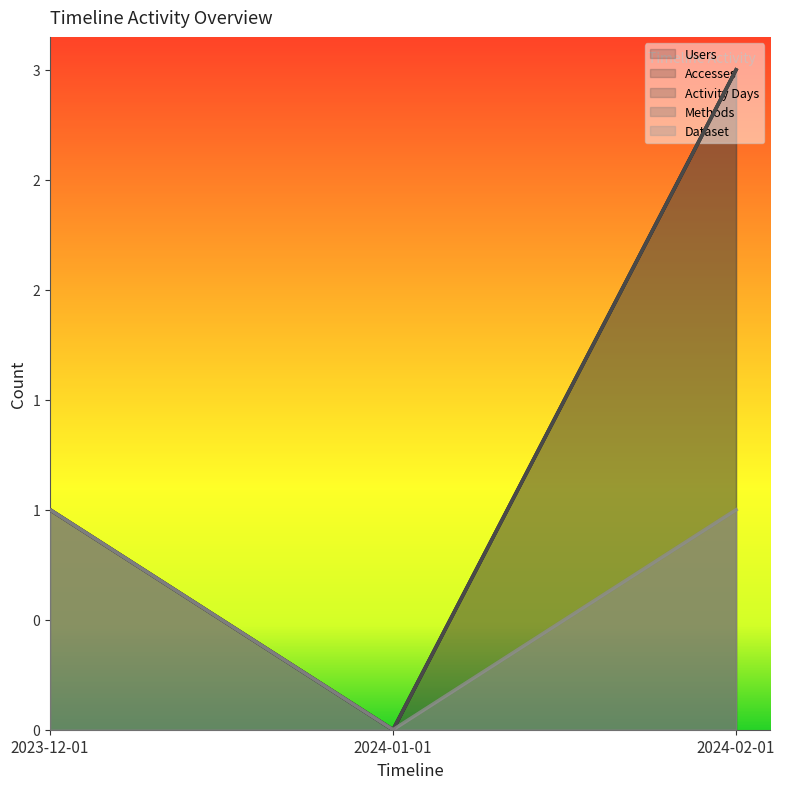

How many categories are shown in the chart?

3